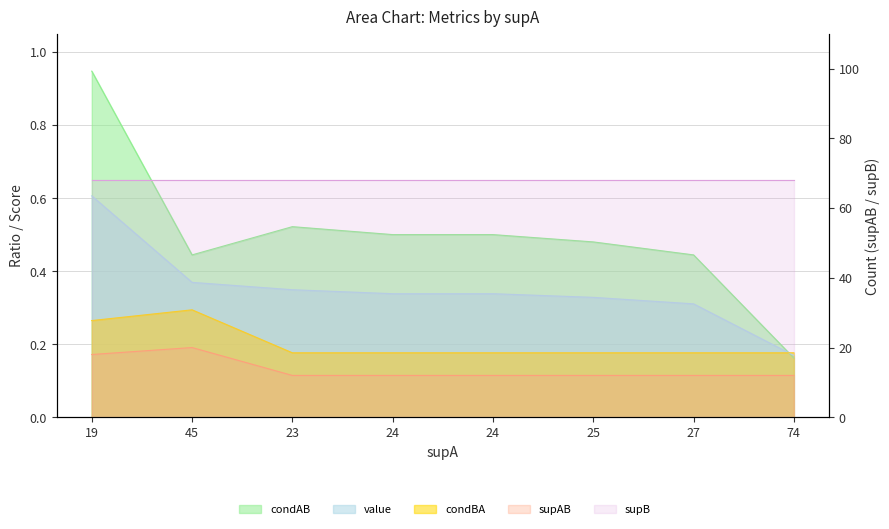

Which category has the highest value in the supAB series?

45